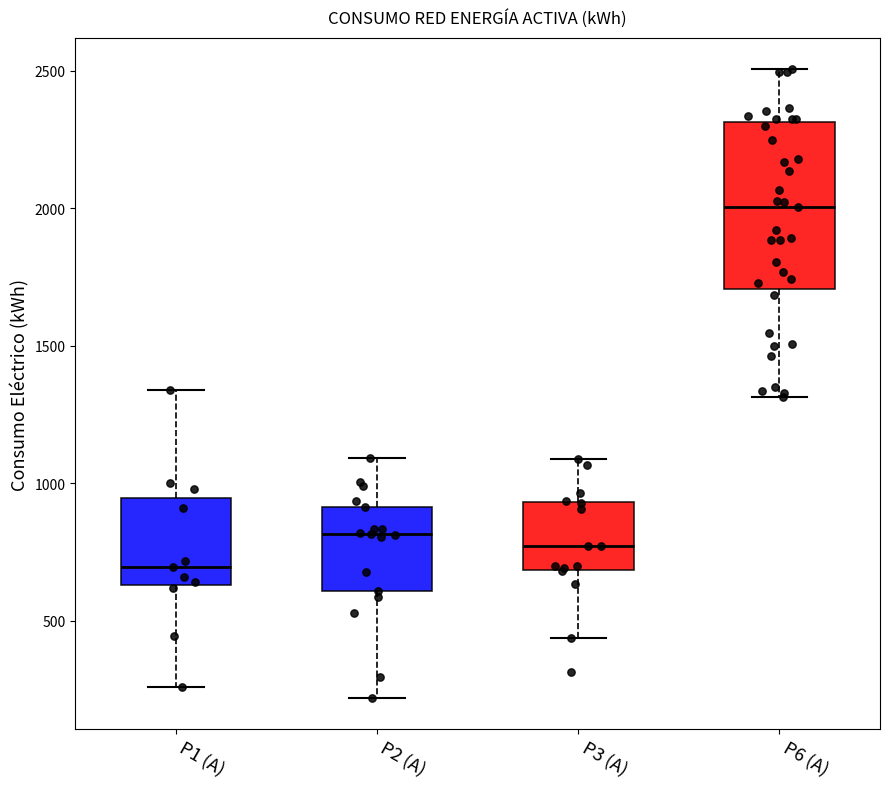

Where is the lower edge of the box for P1 (A) on the y-axis? The values are not printed on the chart, so give them approximately, as read against the axis.

650